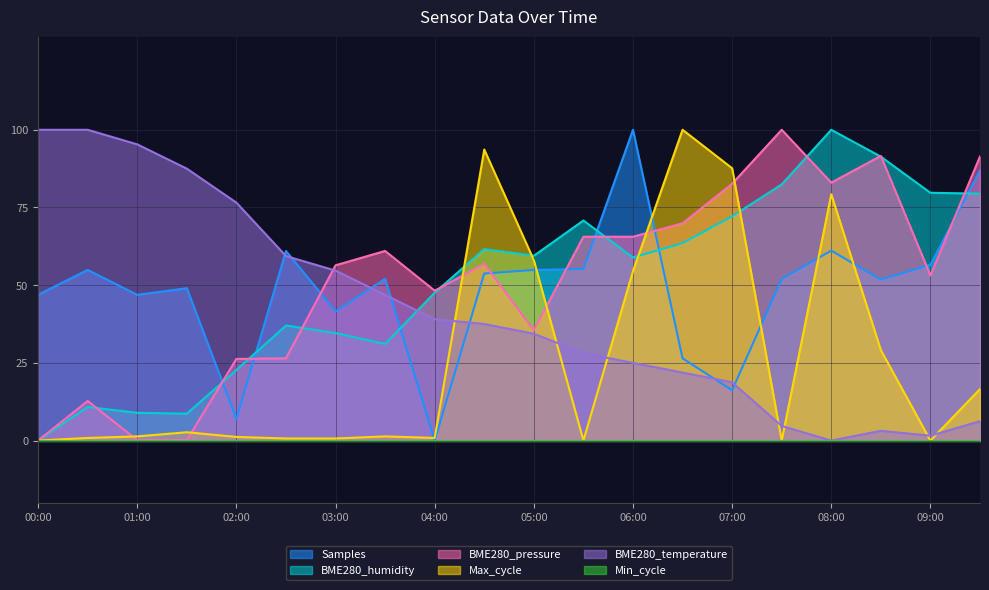

Does the chart display data point markers on the line(s)?

No